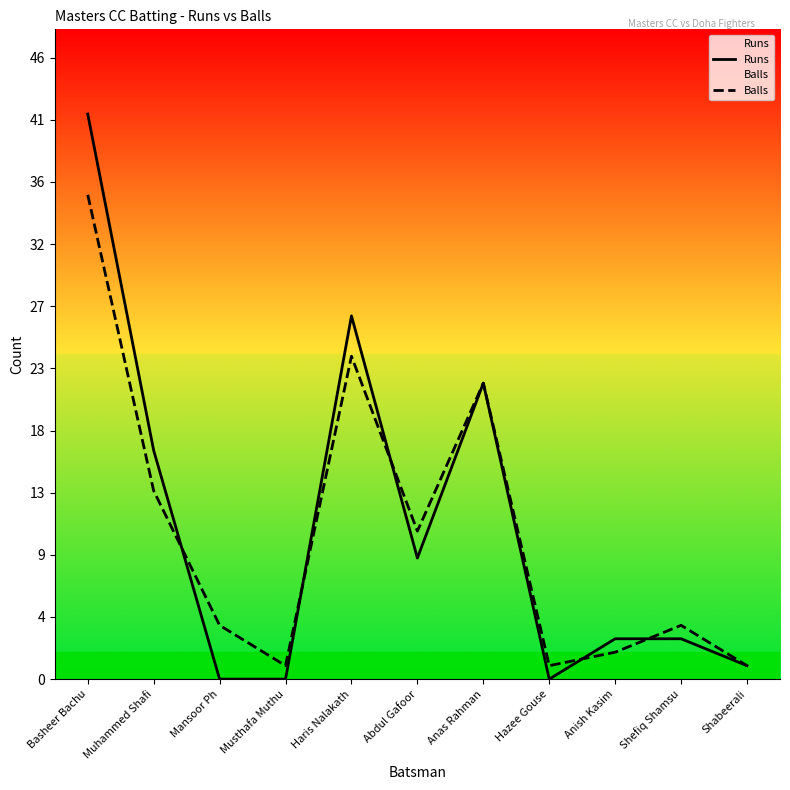

What is the average value of the Runs series?

11